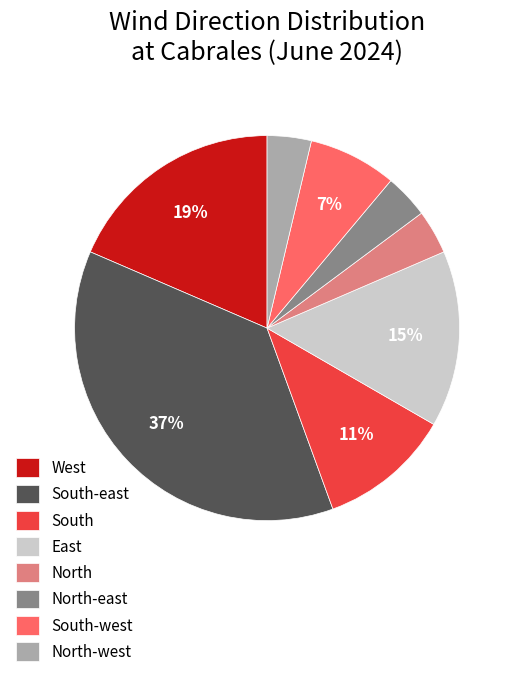

Do East and South-east together represent more than half of the pie?

Yes